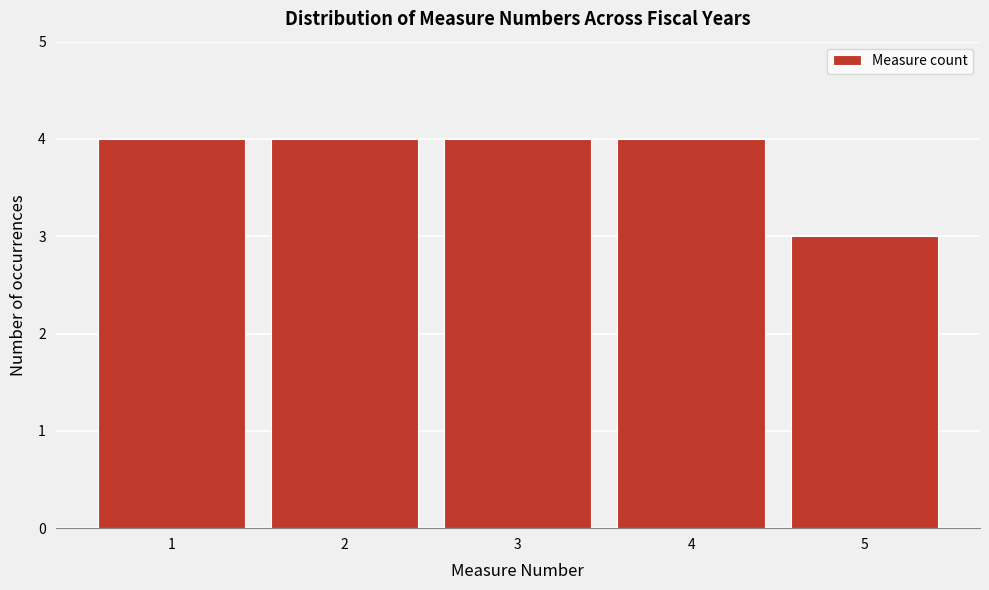

Reading left to right, list every bar in this chart as the range it spans on the x-axis followed by its height. The values are not printed on the chart, so give them approximately, as read against the axis.

0.5 to 1.5: 4
1.5 to 2.5: 4
2.5 to 3.5: 4
3.5 to 4.5: 4
4.5 to 5.5: 3